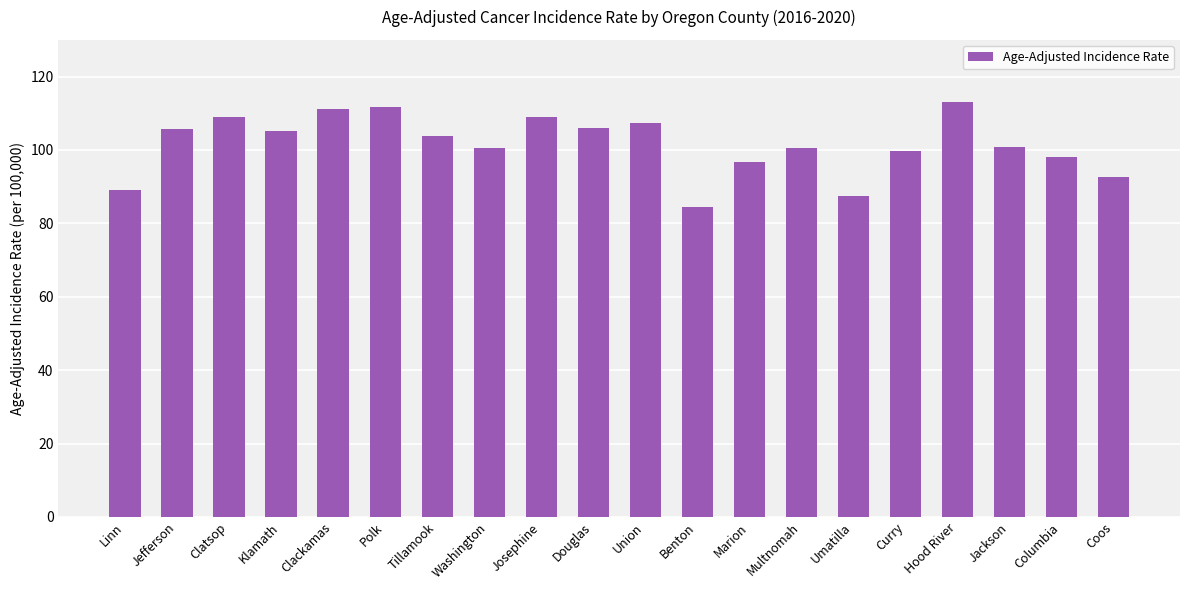

What is the maximum value shown in the chart?

113.0